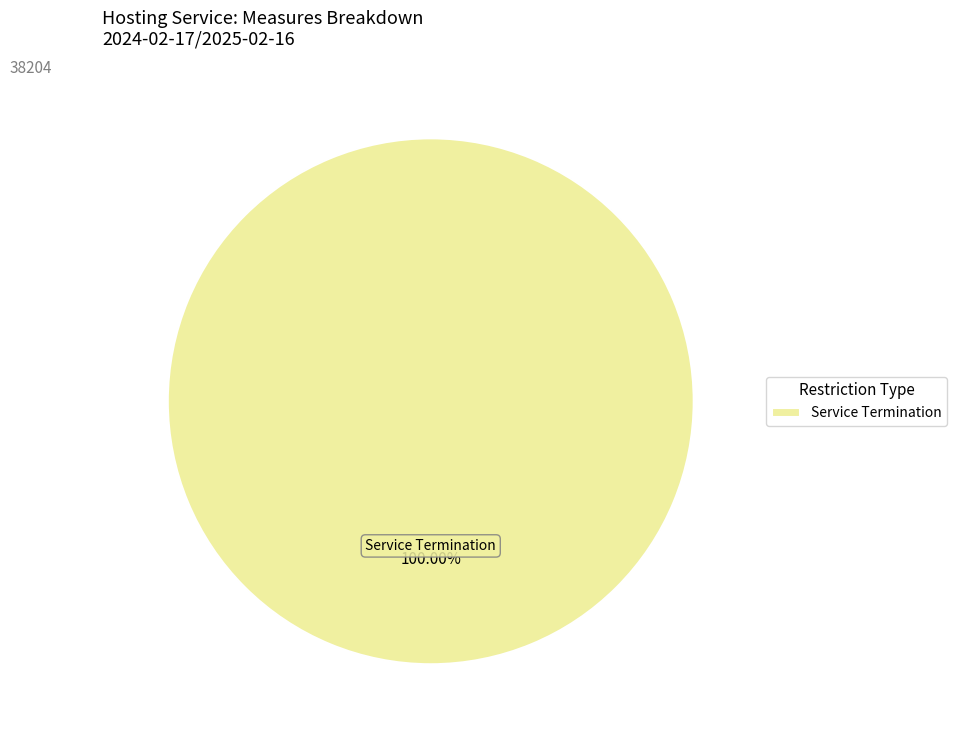

What is the majority slice?

Service Termination